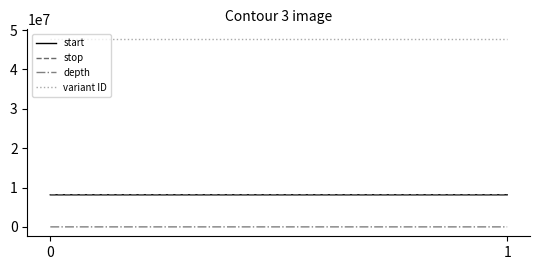

Is this an area chart (filled region under the line)?

No